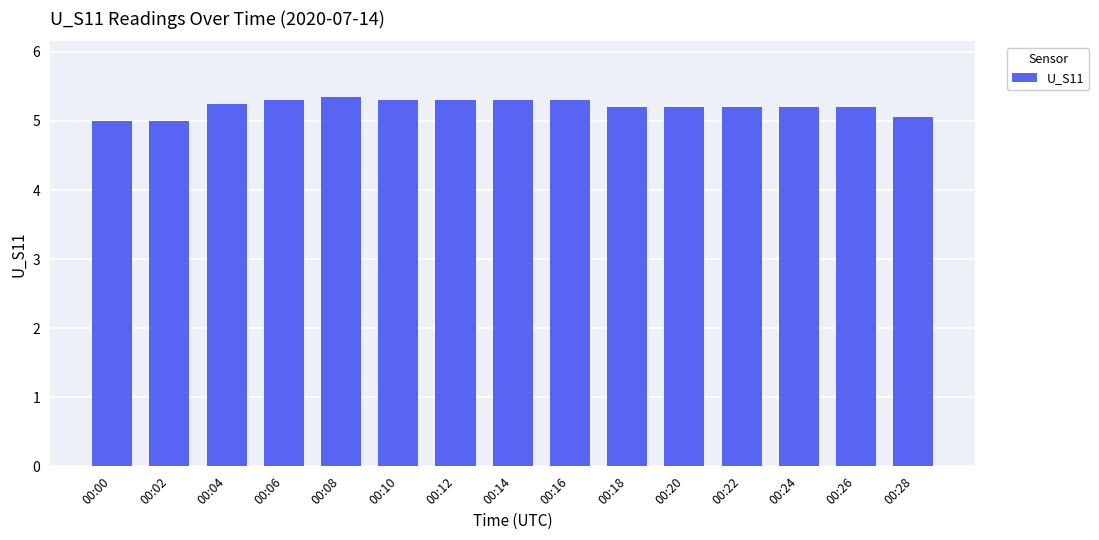

How many values are between 5 and 6?

15